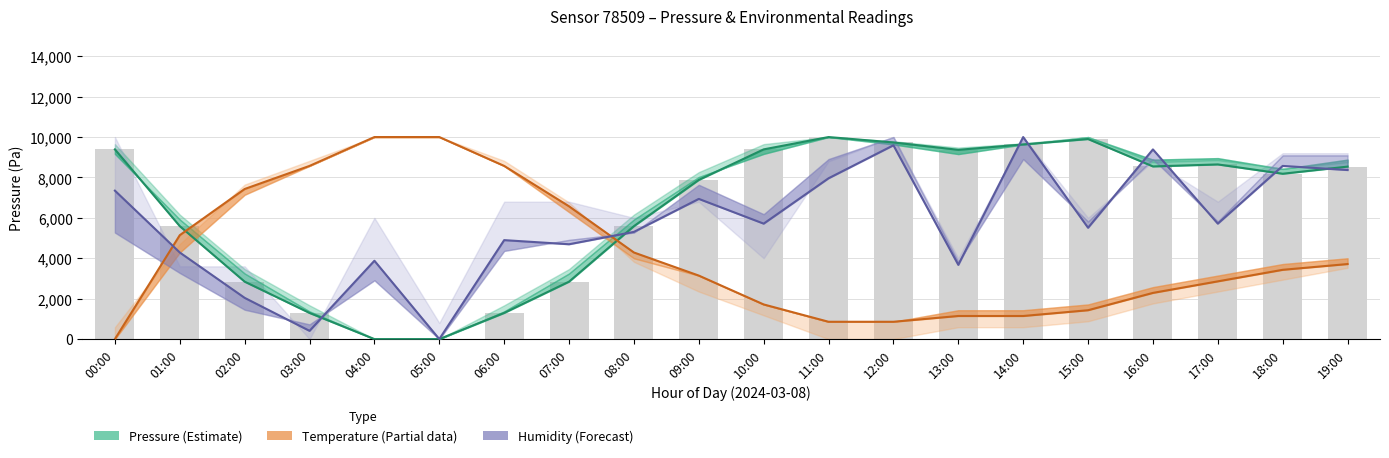

What is the total value across all series at 10:00?

16818.1